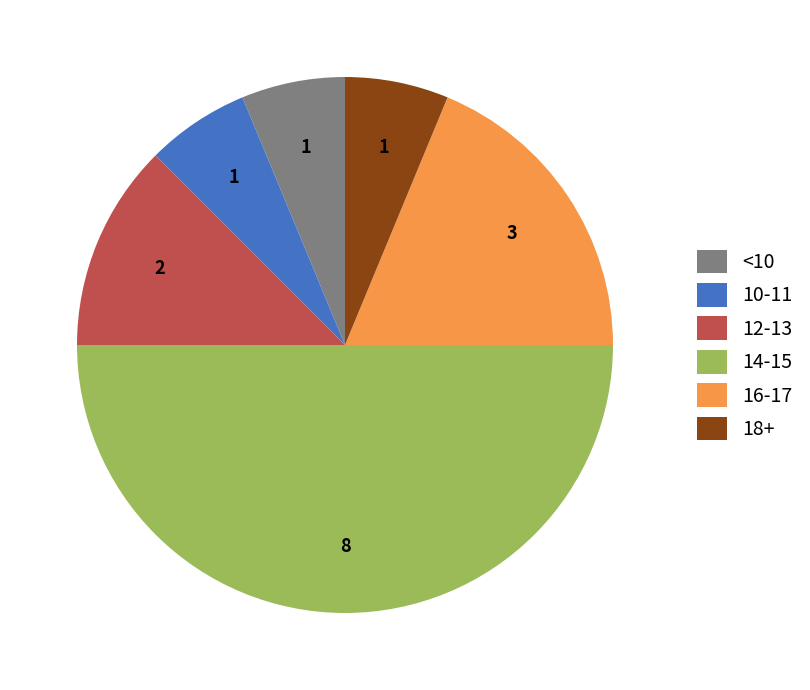

Is 16-17 the majority of the pie?

No